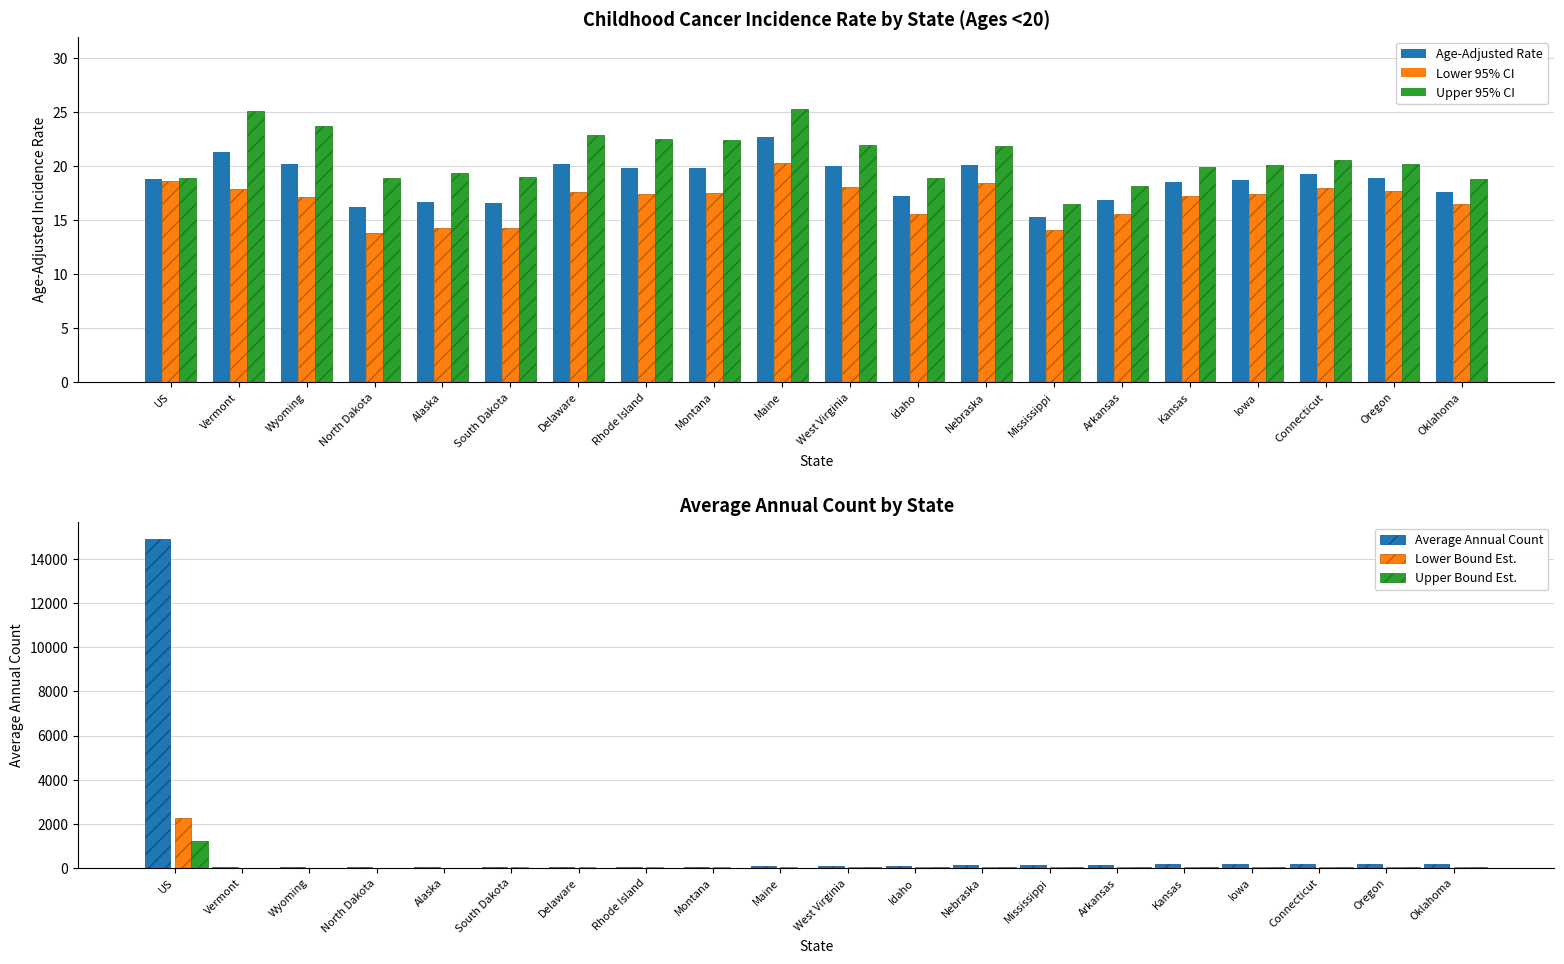

How many bars are there in total?

120